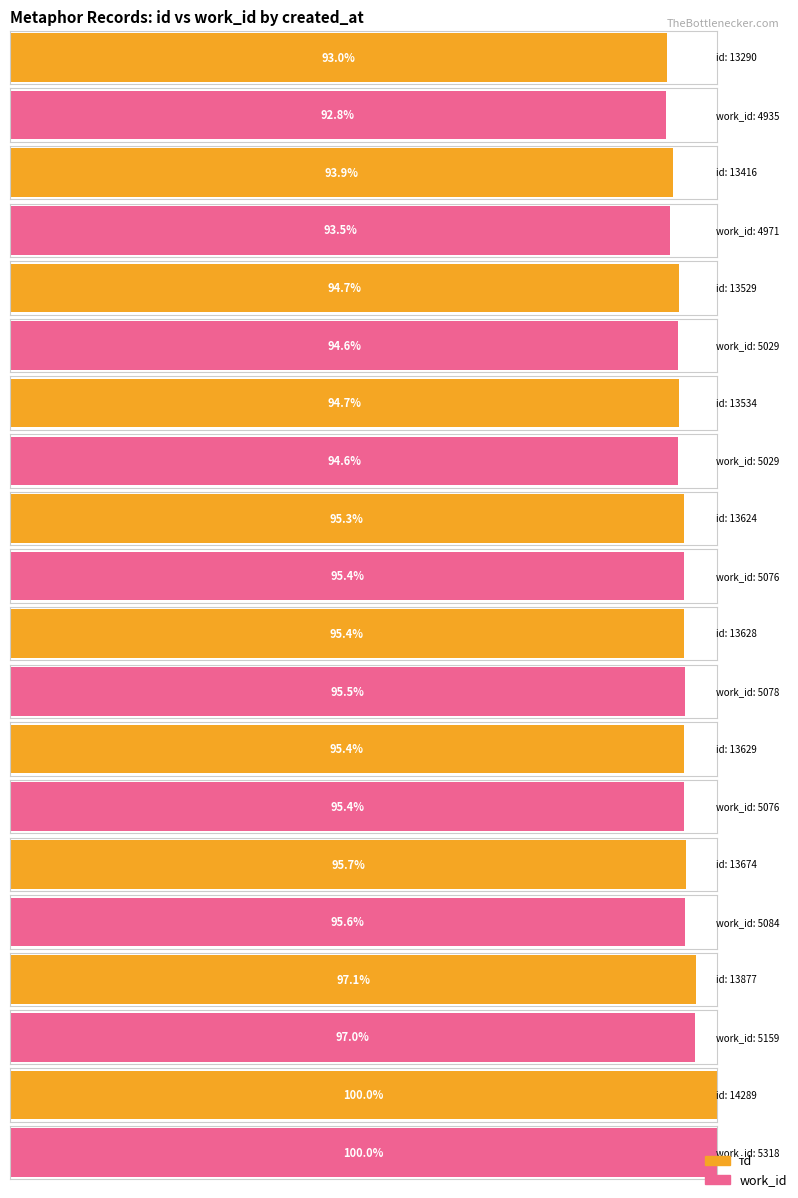

How many data points does each series have?

10